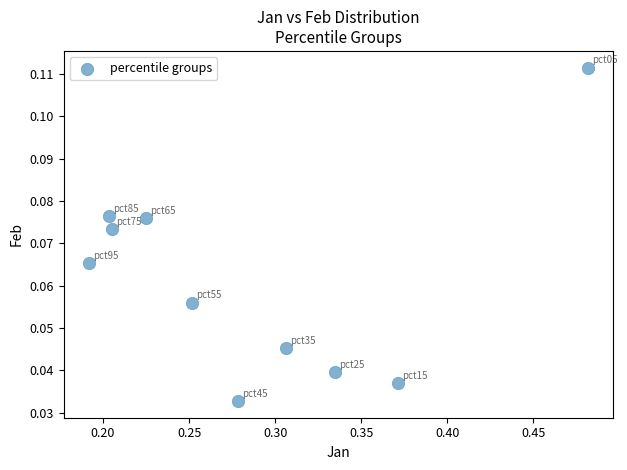

What is the average X value?

0.3